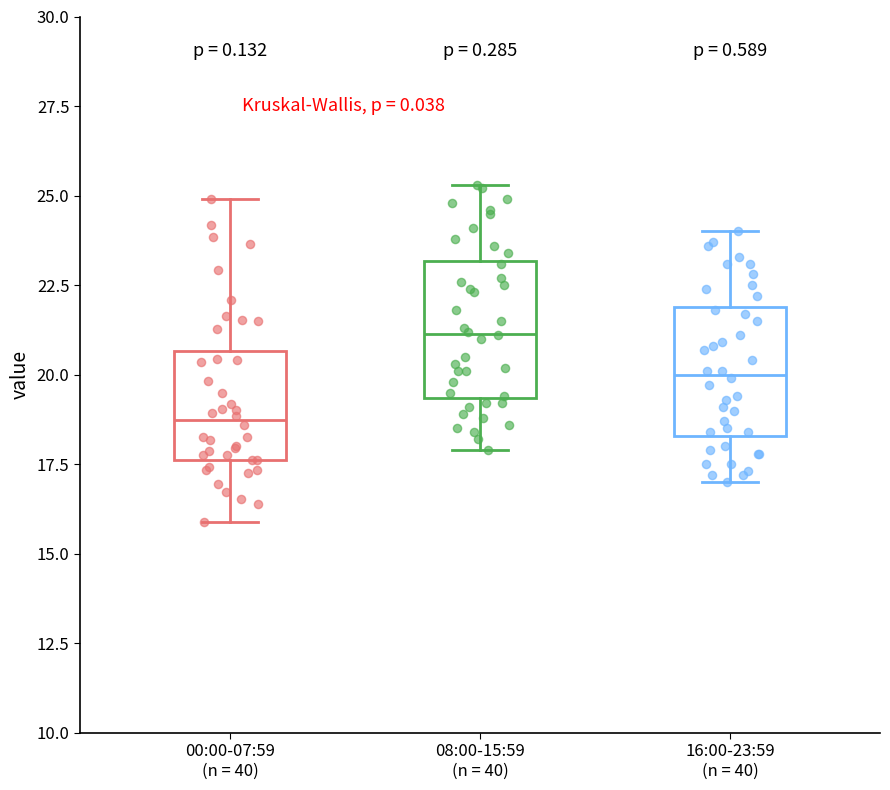

Reading left to right, transcribe this box plot: for each box, give where its median line is, the range the box spans, and where its two whiskers end, as read against the y-axis. The values are not printed on the chart, so give them approximately, as read against the axis.

00:00-07:59 (n = 40): median 18.5, box 17.5 to 20.5, whiskers 16.0 to 25.0
08:00-15:59 (n = 40): median 21.0, box 19.5 to 23.0, whiskers 18.0 to 25.5
16:00-23:59 (n = 40): median 20.0, box 18.5 to 22.0, whiskers 17.0 to 24.0